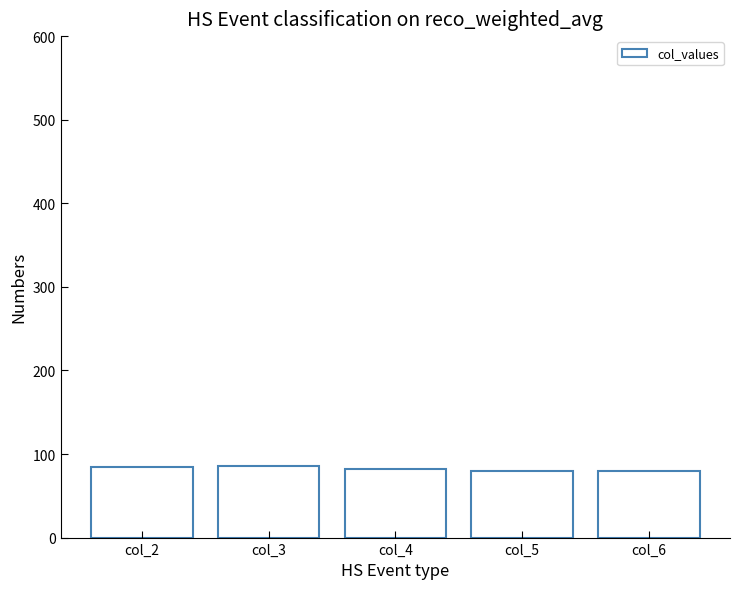

The chart shows a value of 86 at col_3. True or false?

True